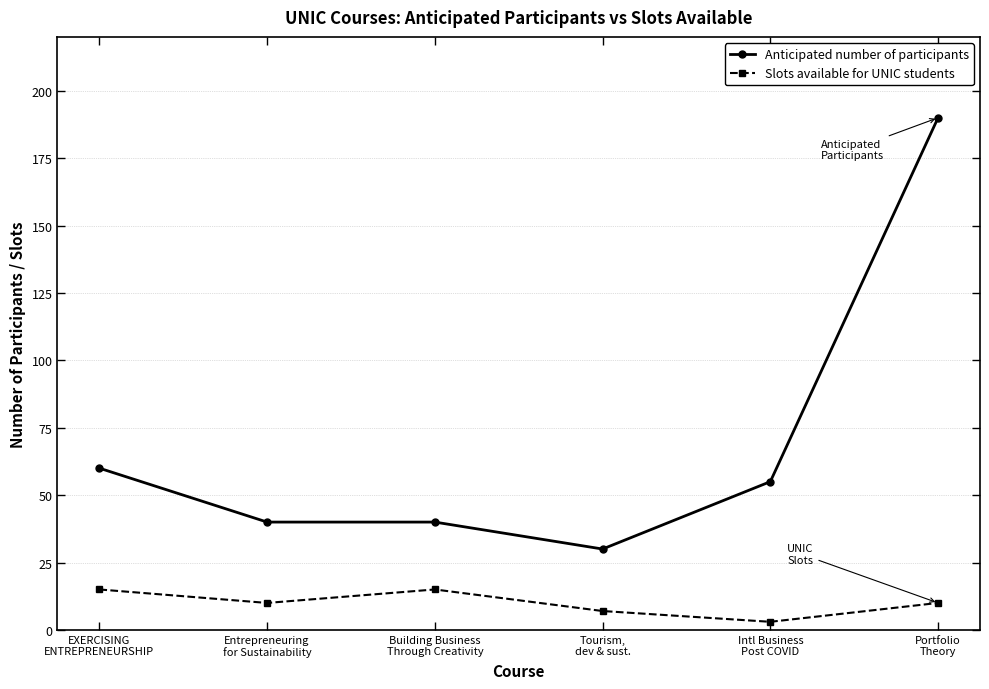

What is the difference between the maximum and second lowest values in the Anticipated number of participants series?

150